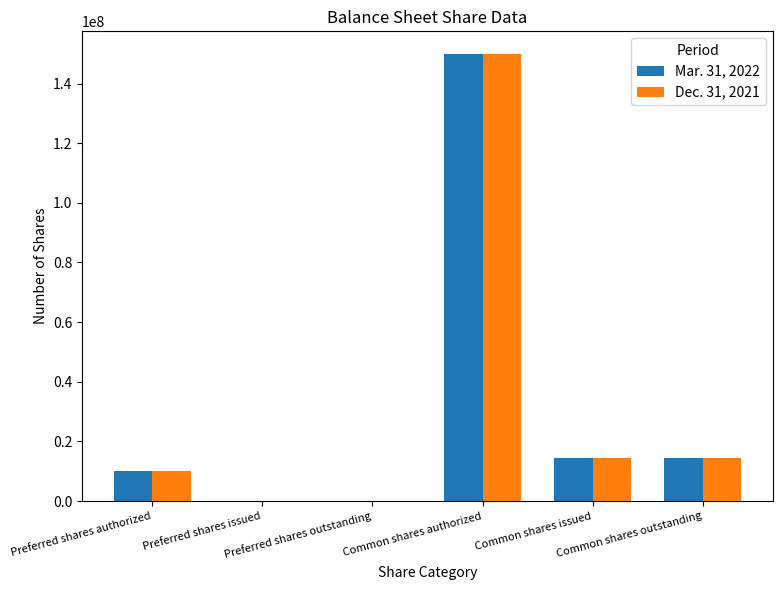

Is it true that Mar. 31, 2022 equals 0 at Preferred shares issued?

True